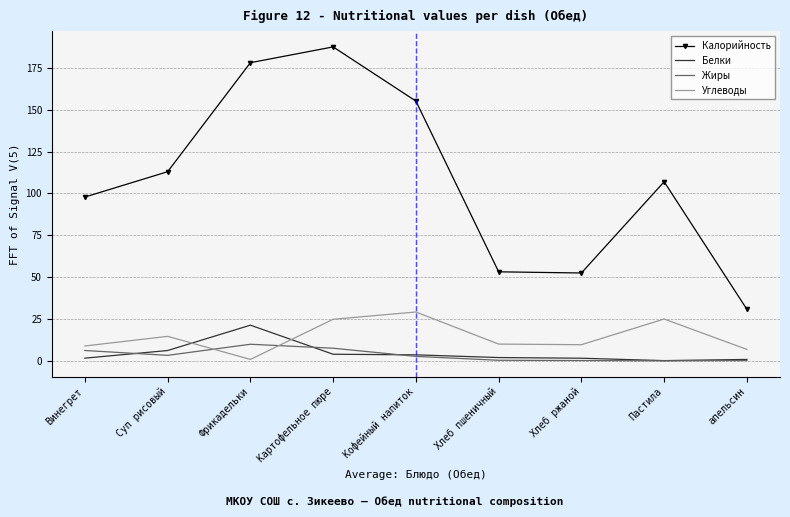

True or false: Углеводы has a value of 14.8 at Кофейный напиток.

False